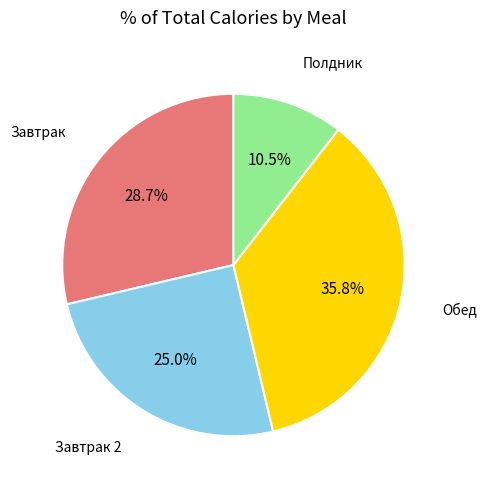

Is there any slice that represents more than half of the pie?

No